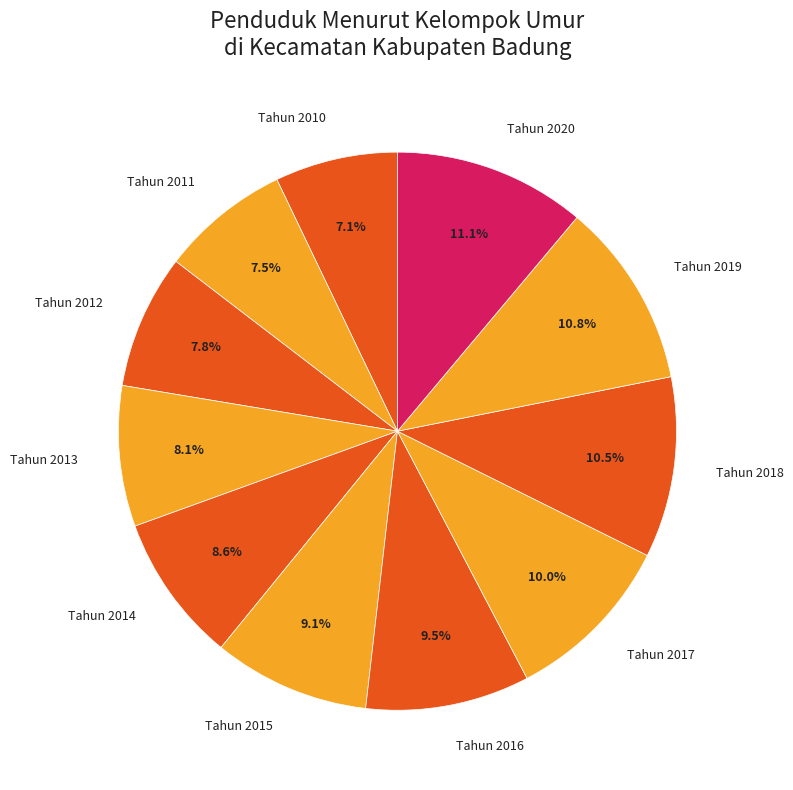

Do Tahun 2013 and Tahun 2017 together represent more than half of the pie?

No